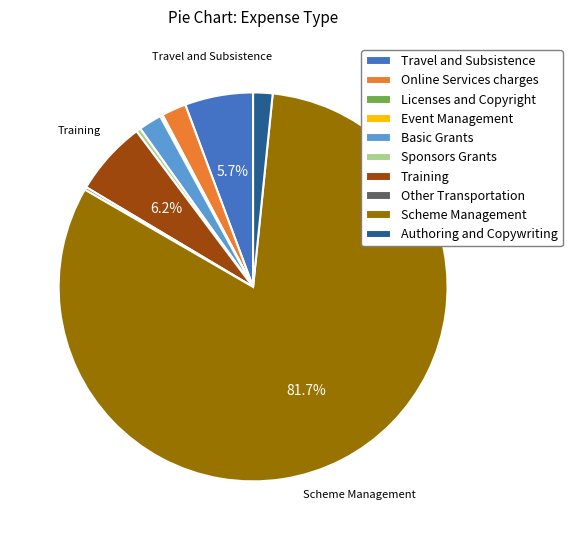

To the nearest percent, what portion does Training represent?

6%